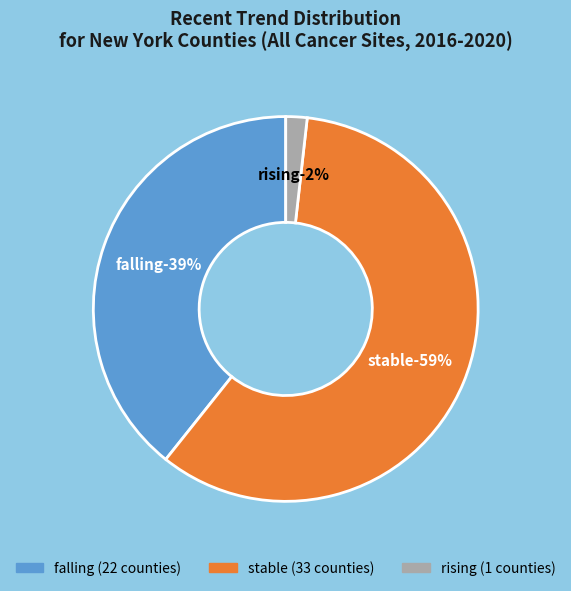

To the nearest percent, what is the difference between the largest and smallest slice percentages?

57%